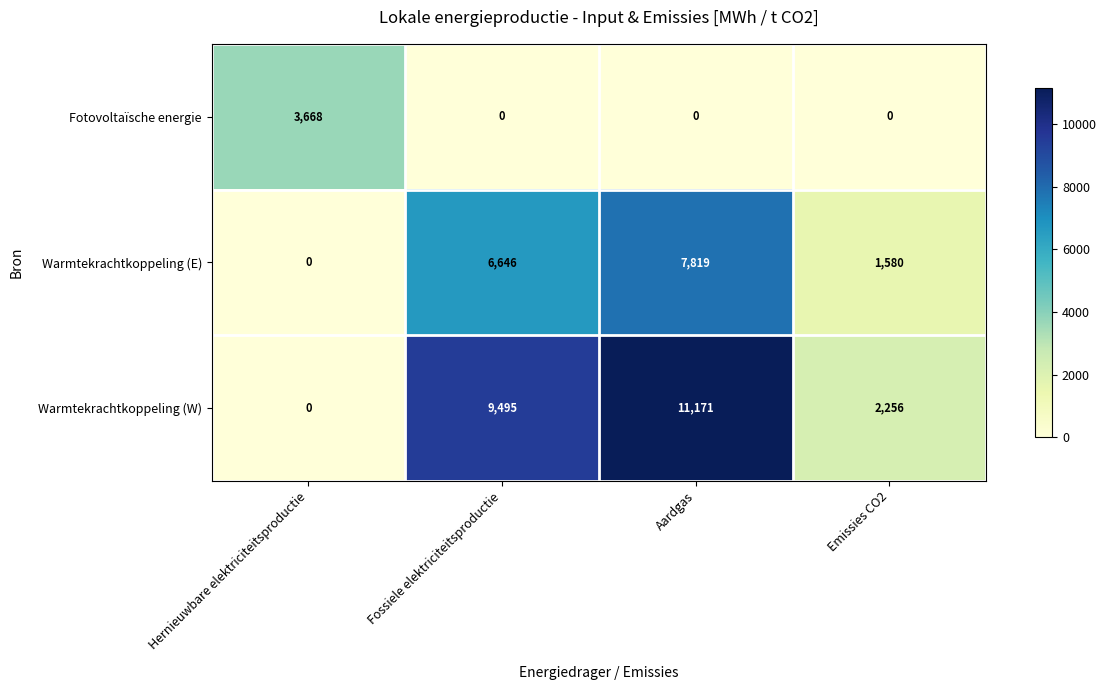

What is the approximate value of Warmtekrachtkoppeling (E) at Aardgas?

7819